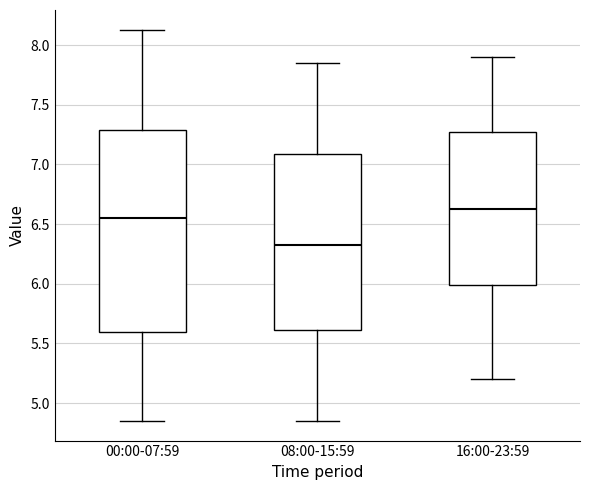

Reading left to right, read every box against the y-axis: the position of its median line, the range the box covers, and the ends of its whiskers. The values are not printed on the chart, so give them approximately, as read against the axis.

00:00-07:59: median 6.55, box 5.60 to 7.30, whiskers 4.85 to 8.15
08:00-15:59: median 6.35, box 5.60 to 7.10, whiskers 4.85 to 7.85
16:00-23:59: median 6.65, box 6.00 to 7.30, whiskers 5.20 to 7.90